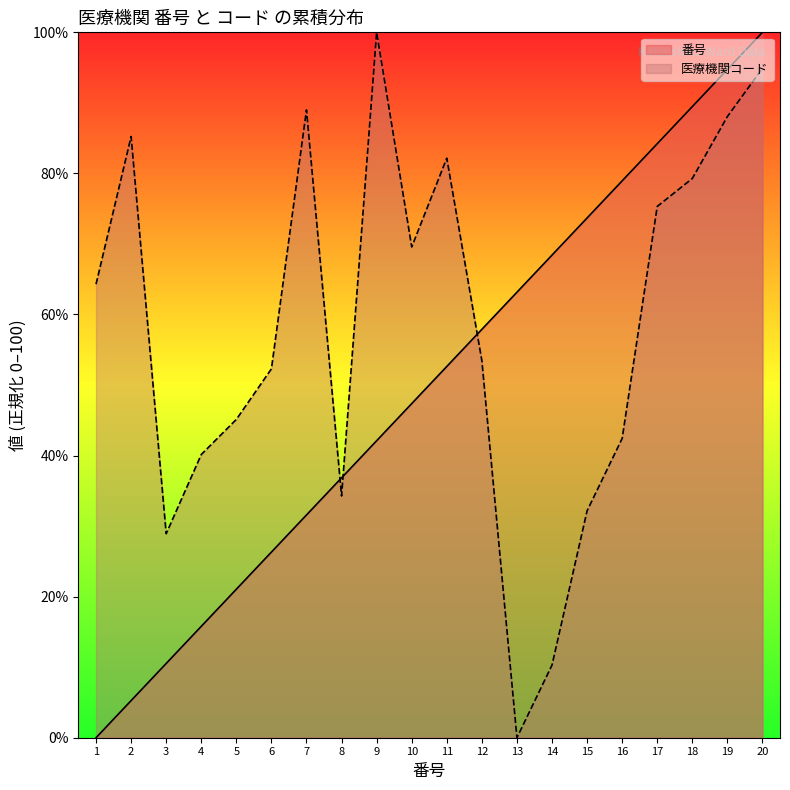

What is the difference between the 医療機関コード（万） values at 8 and 19?

53.8